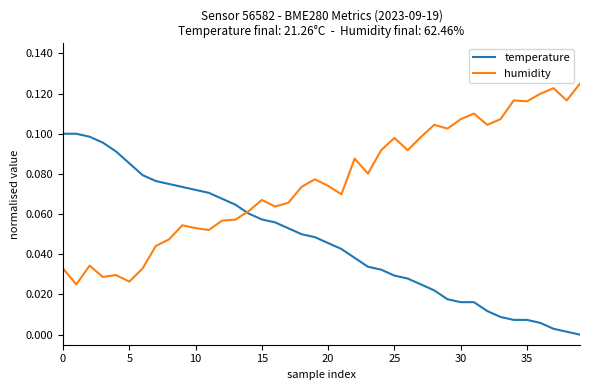

Rank the series by their average value, from lowest to highest.

temperature, humidity